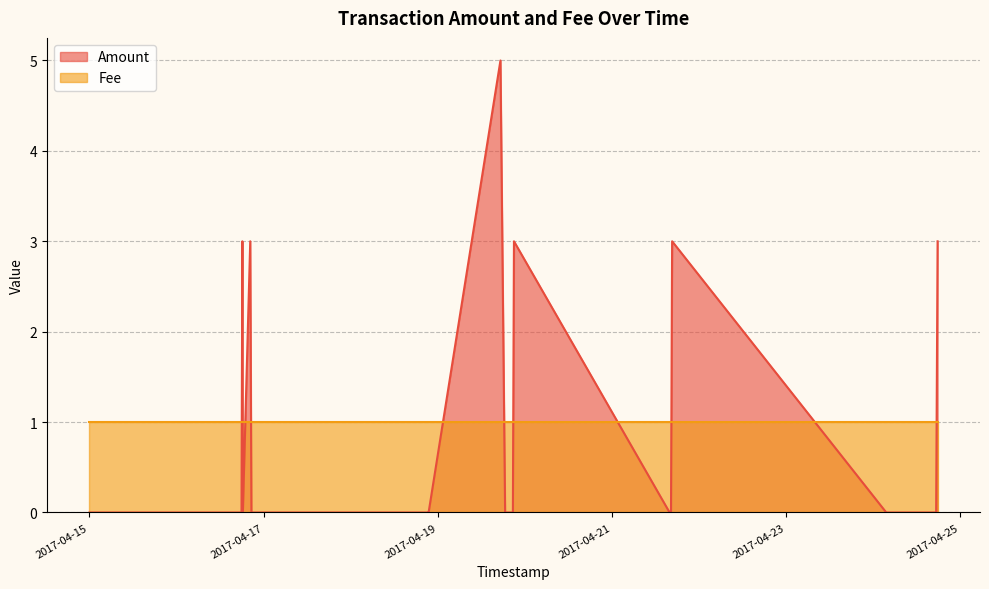

How many values are between 0 and 1?

20